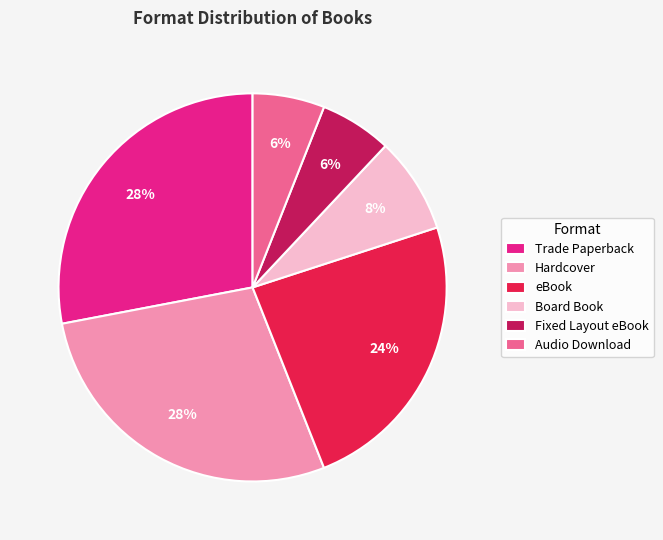

Which has a higher value, Fixed Layout eBook or Board Book?

Board Book